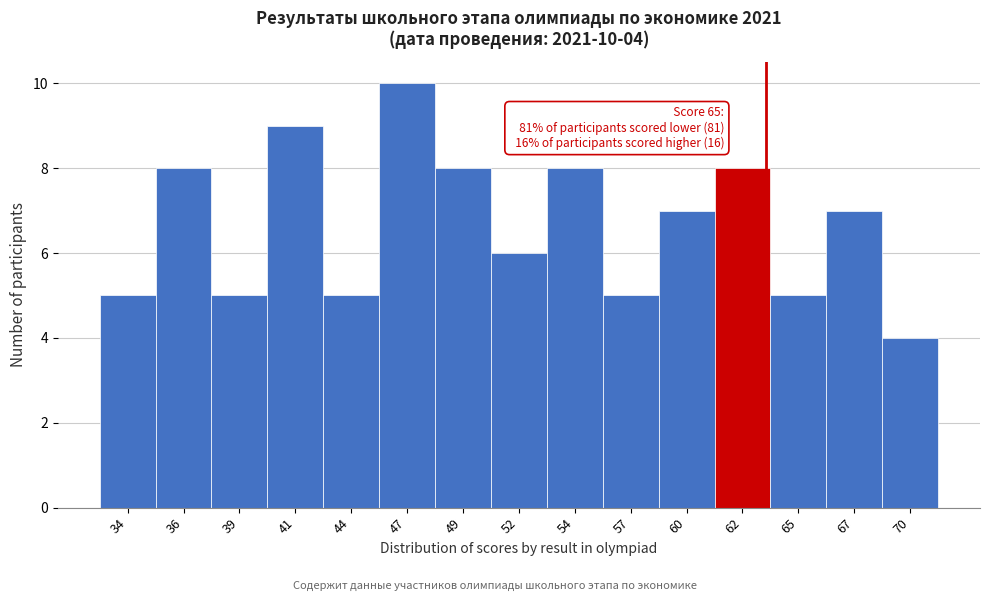

Reading left to right, extract all data points from this chart.

34=5	36=8	39=5	41=9	44=5	47=10	49=8	52=6	54=8	57=5	60=7	62=8	65=5	67=7	70=4